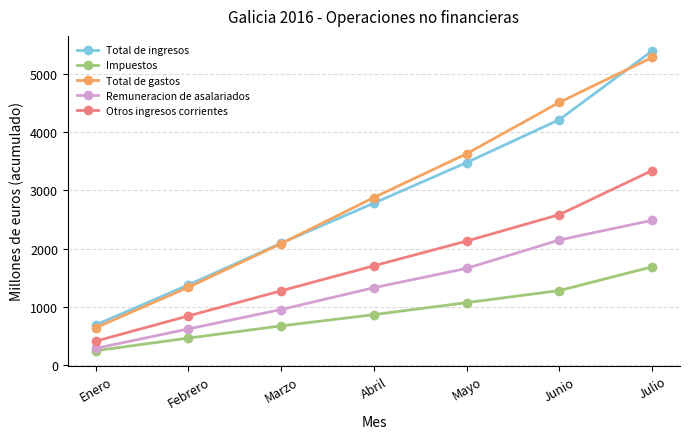

Which series has the largest total across all categories?

Total de gastos